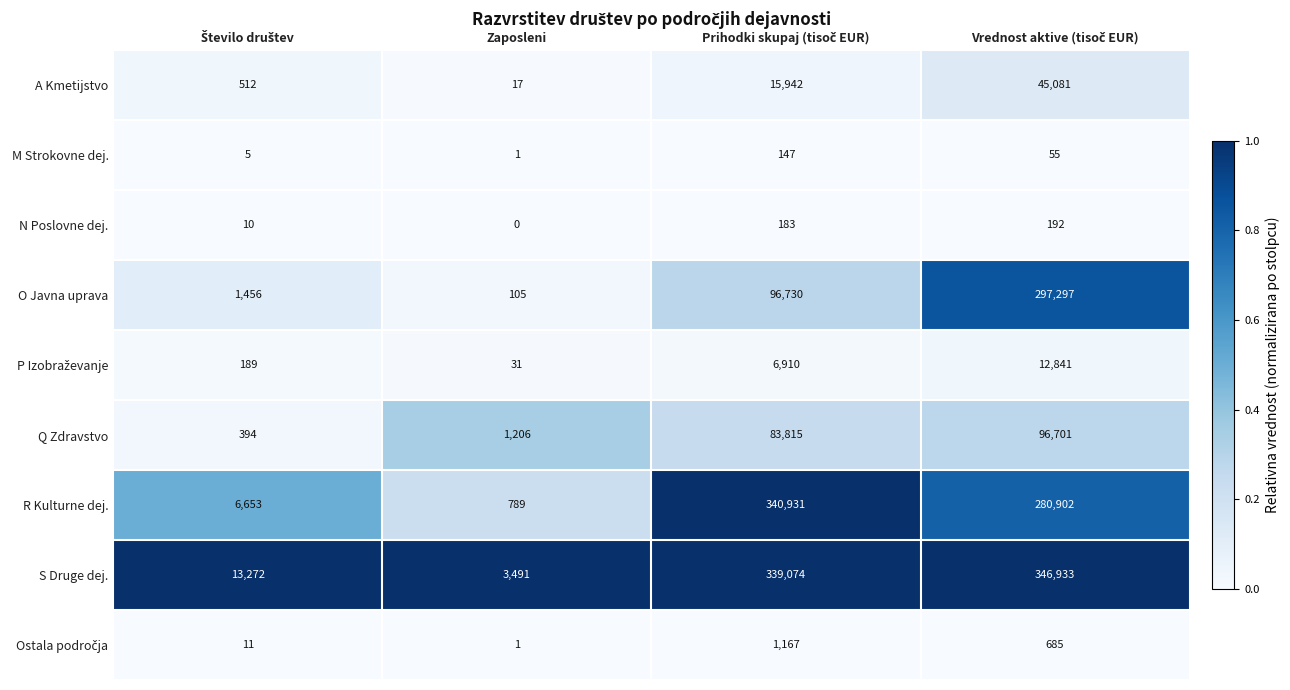

Which series has the largest total across all categories?

S Druge dej.